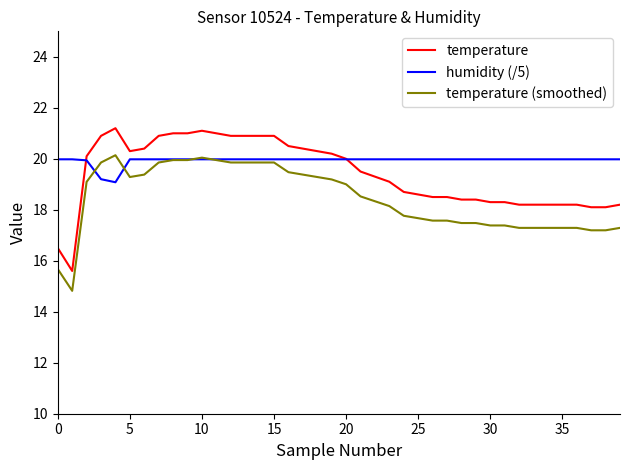

True or false: temperature and temperature (smoothed) cross at least once.

False